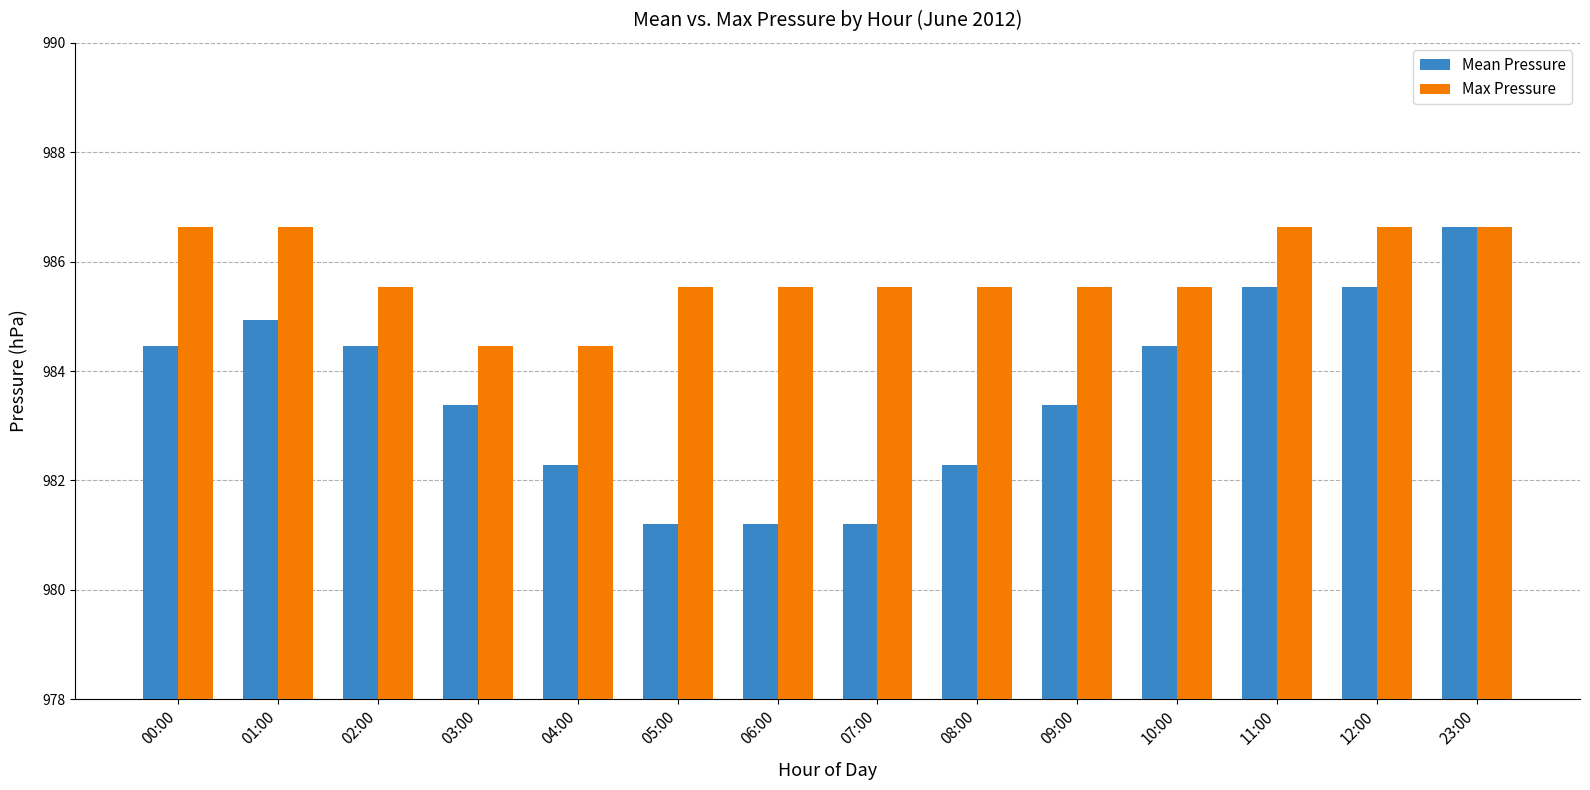

List the series in order of their overall mean, lowest first.

Mean Pressure, Max Pressure